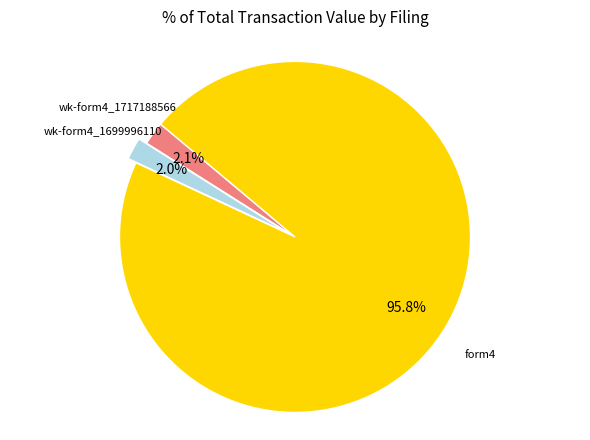

Is there any slice that represents more than half of the pie?

Yes